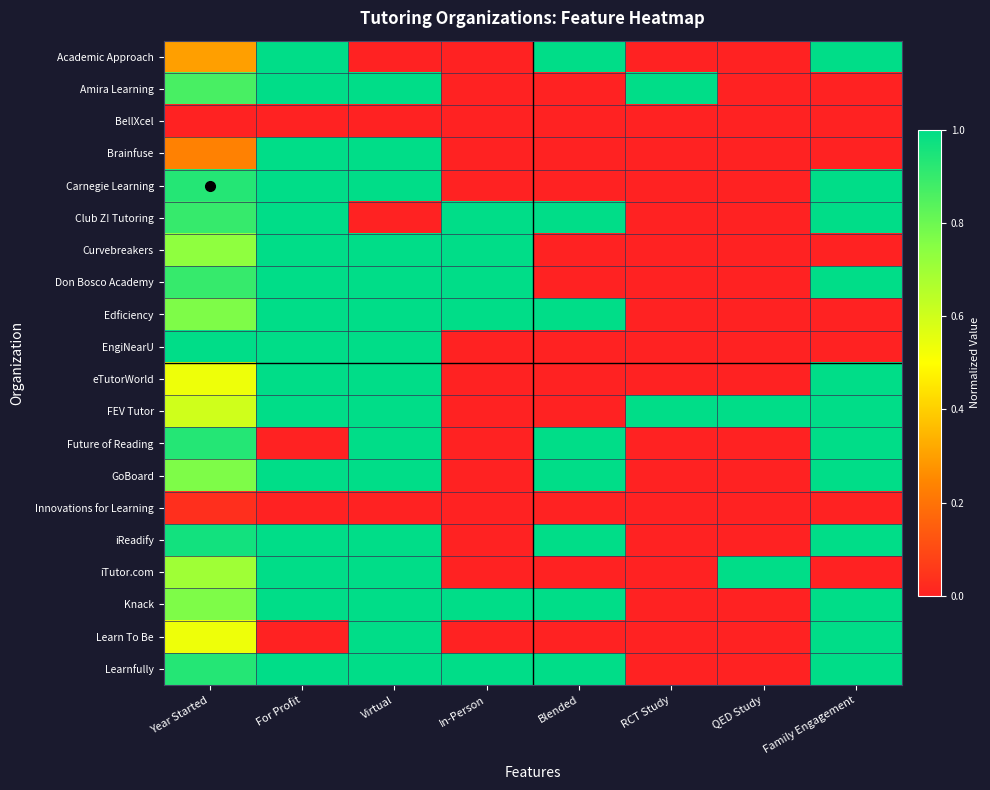

At which category is the sum across all series the highest?

For Profit